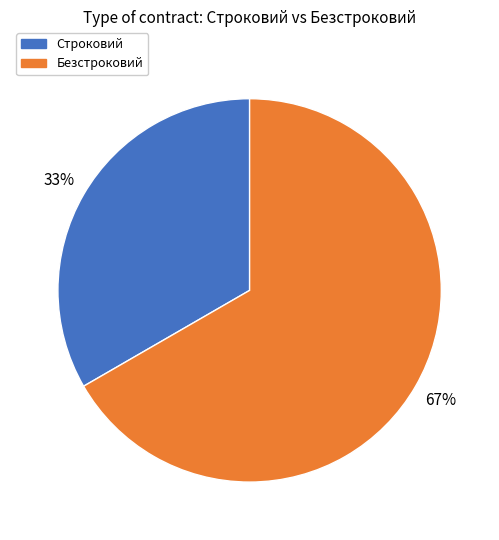

Is there any slice that represents more than half of the pie?

Yes